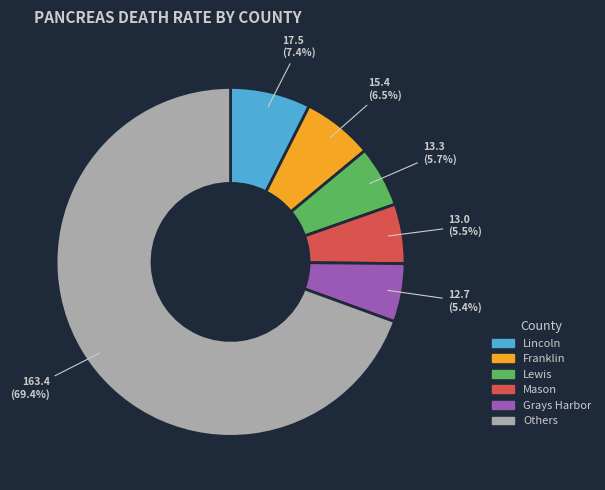

Is there any slice that represents more than half of the pie?

Yes